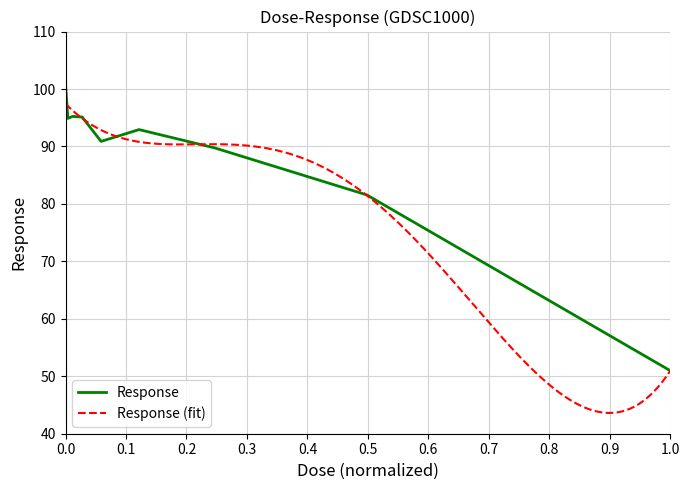

How many interior local valleys (lower than both neighbors) does the data have?

2